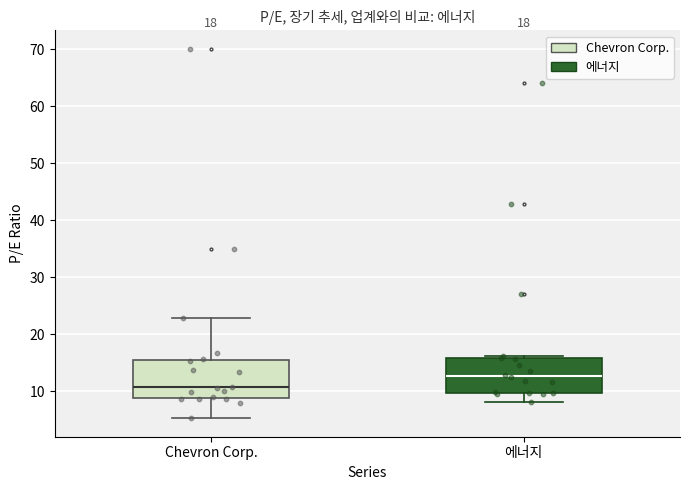

Which box has the lowest median line?

Chevron Corp.